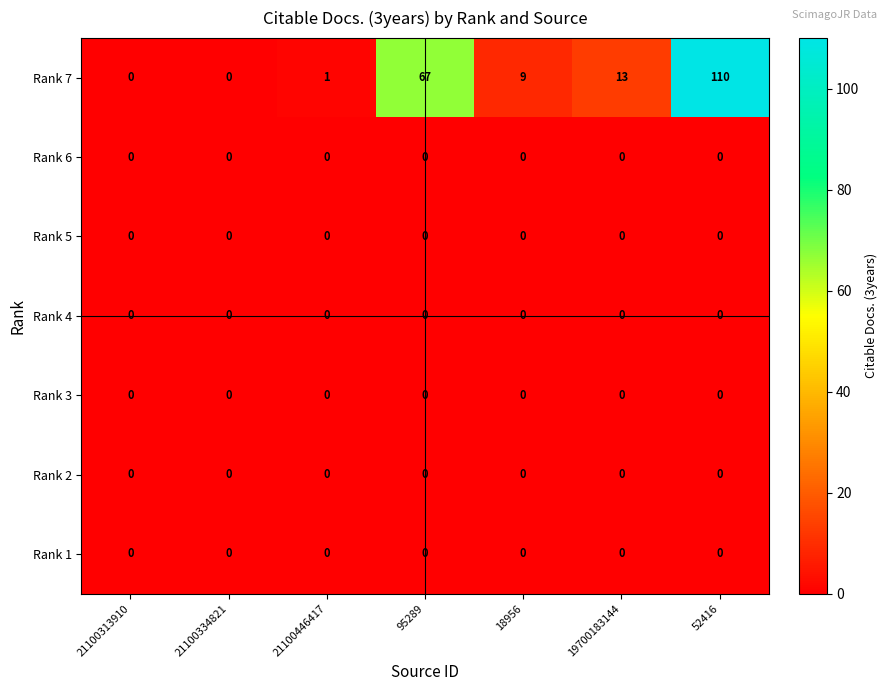

Which series has the largest total across all categories?

Rank 7